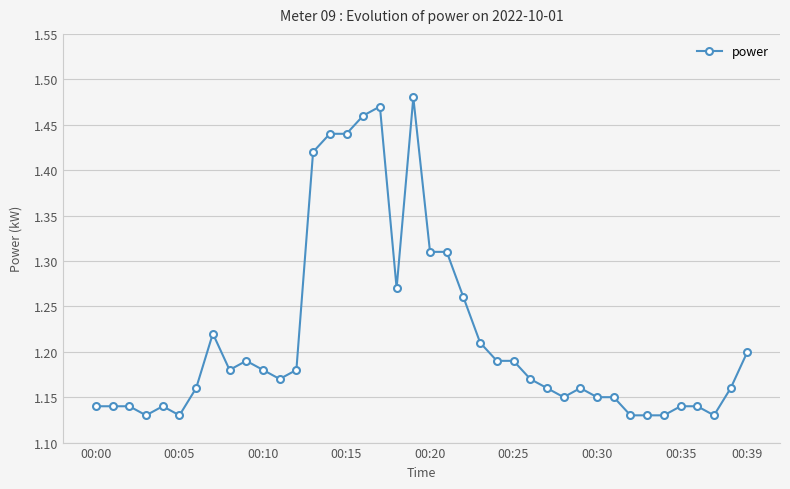

What is the difference between the maximum and minimum values?

0.4